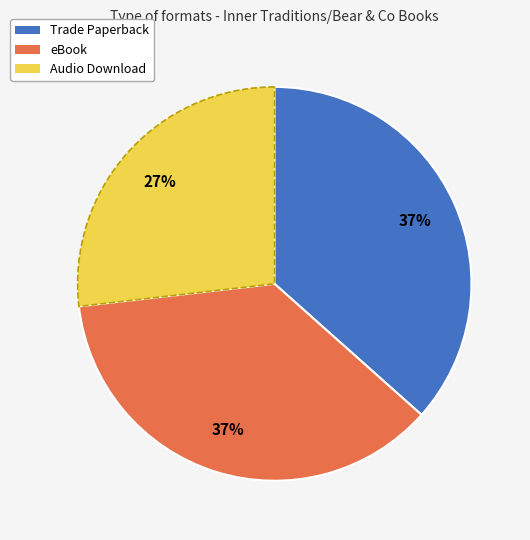

Between Audio Download and Trade Paperback, which is larger?

Trade Paperback